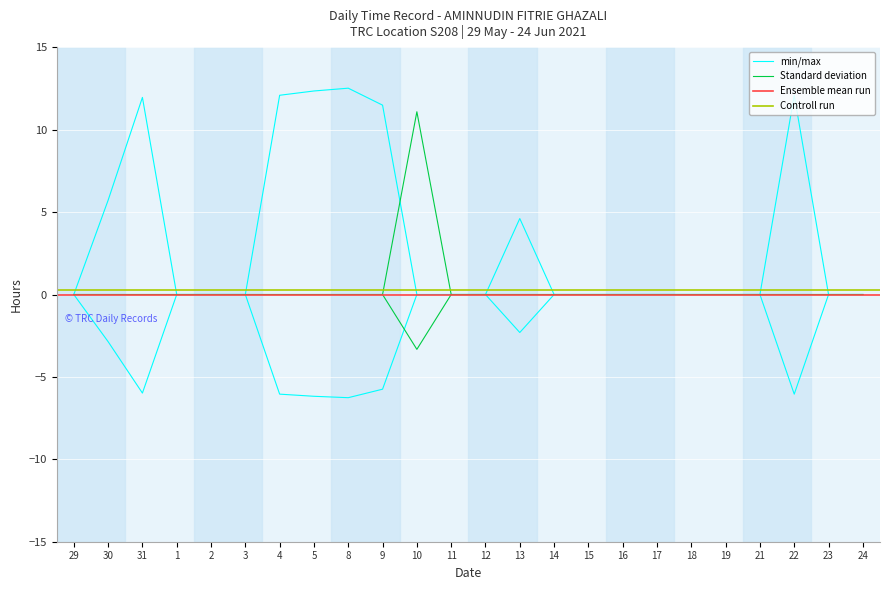

Which category has the highest value in the Break Total (hrs) series?

8